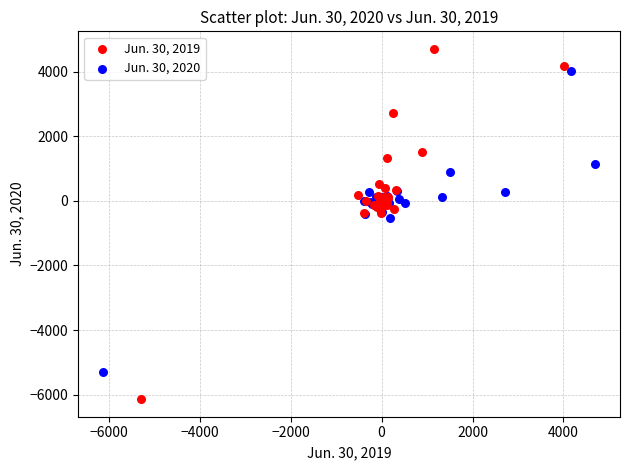

Which series reaches the minimum Y coordinate?

Jun. 30, 2019